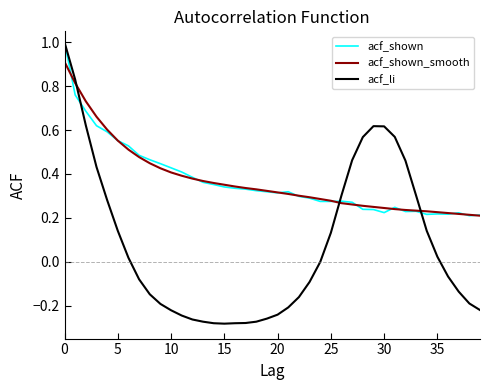

How many series are shown in this chart?

3